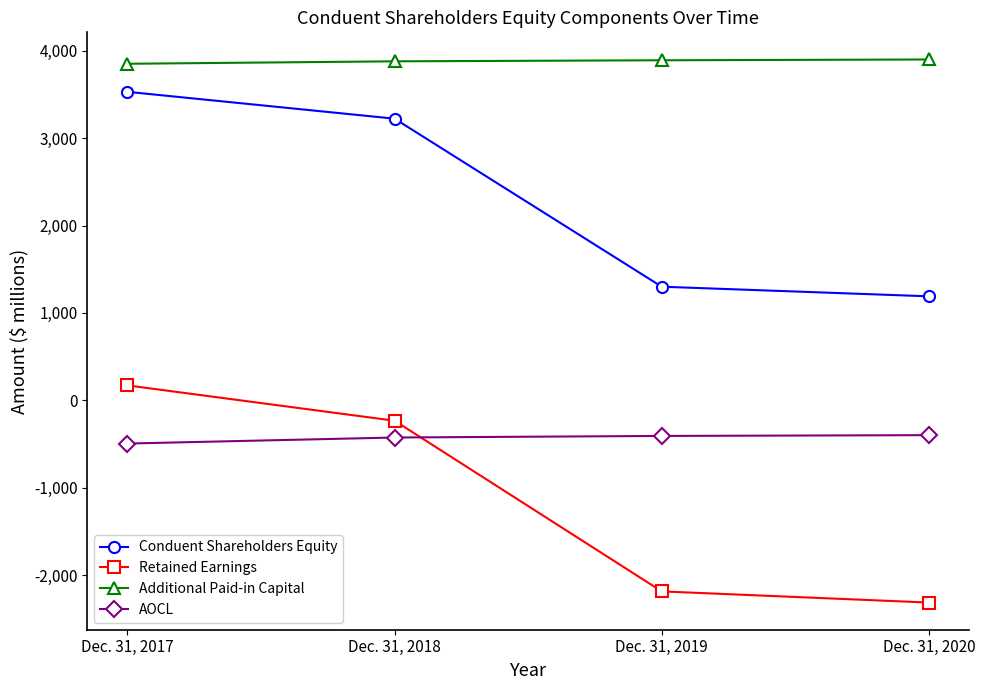

Rank the categories by Additional Paid-in Capital value from lowest to highest.

Dec. 31, 2017, Dec. 31, 2018, Dec. 31, 2019, Dec. 31, 2020